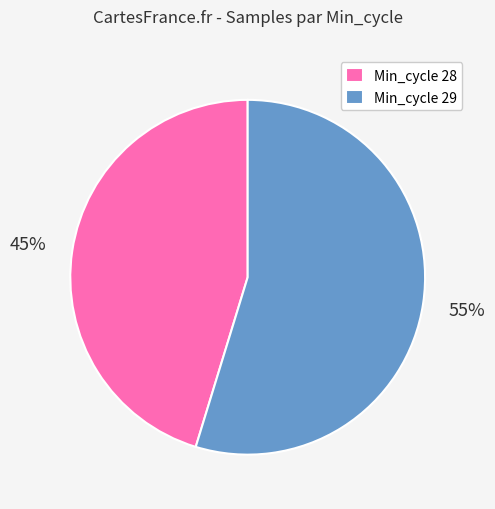

What is the ratio of the value at Min_cycle 28 to the value at Min_cycle 29?

0.8